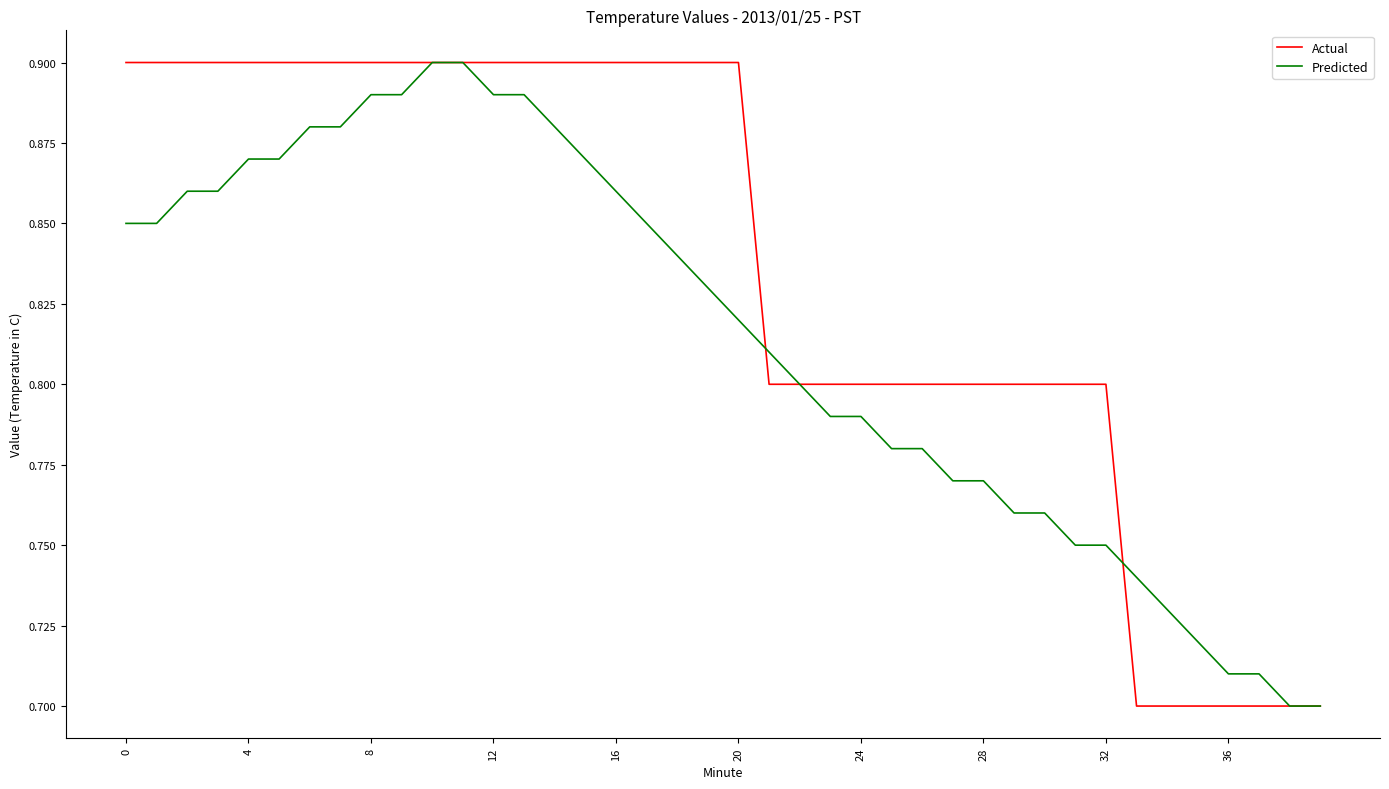

Rank the series by their average value, from lowest to highest.

Predicted, Actual